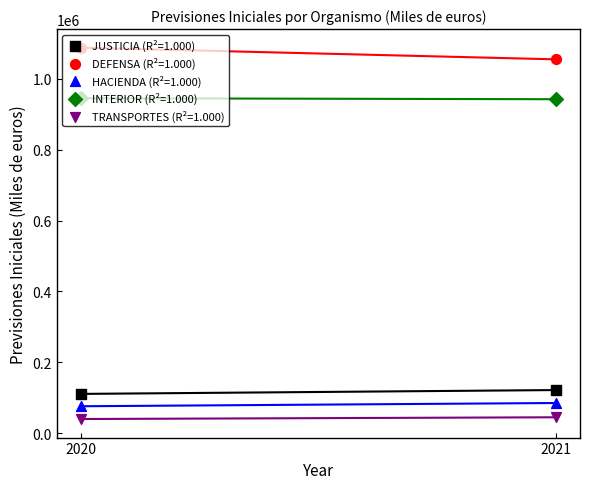

Is the value of TRANSPORTES at 2021 greater than the value of INTERIOR at 2020?

No